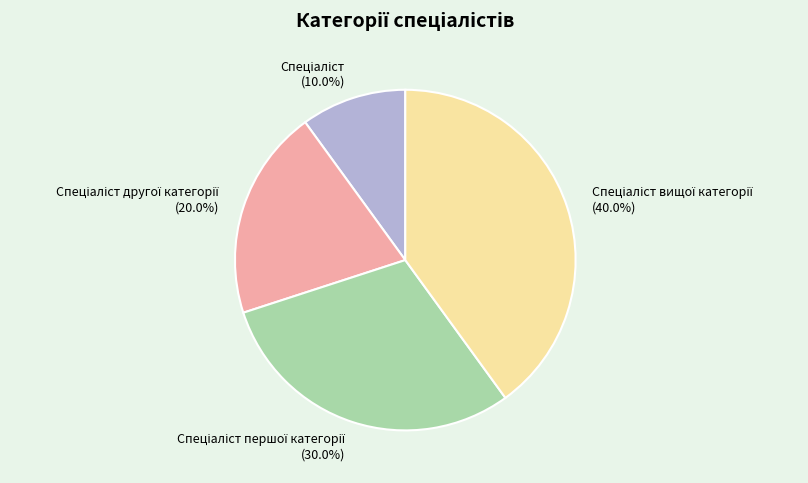

Is there any slice that represents more than half of the pie?

No